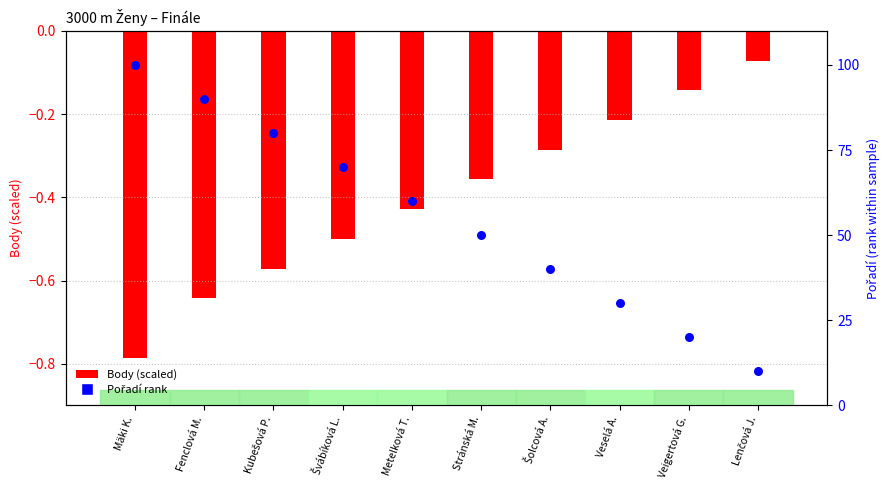

Which series has the largest Y range (max minus min)?

Pořadí (percentile rank)